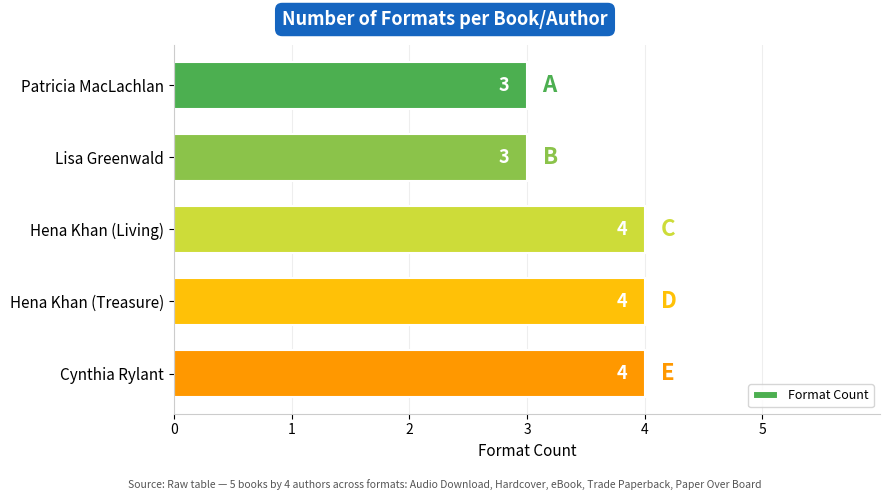

What is the sum of the values at Hena Khan (Living) and Cynthia Rylant?

8